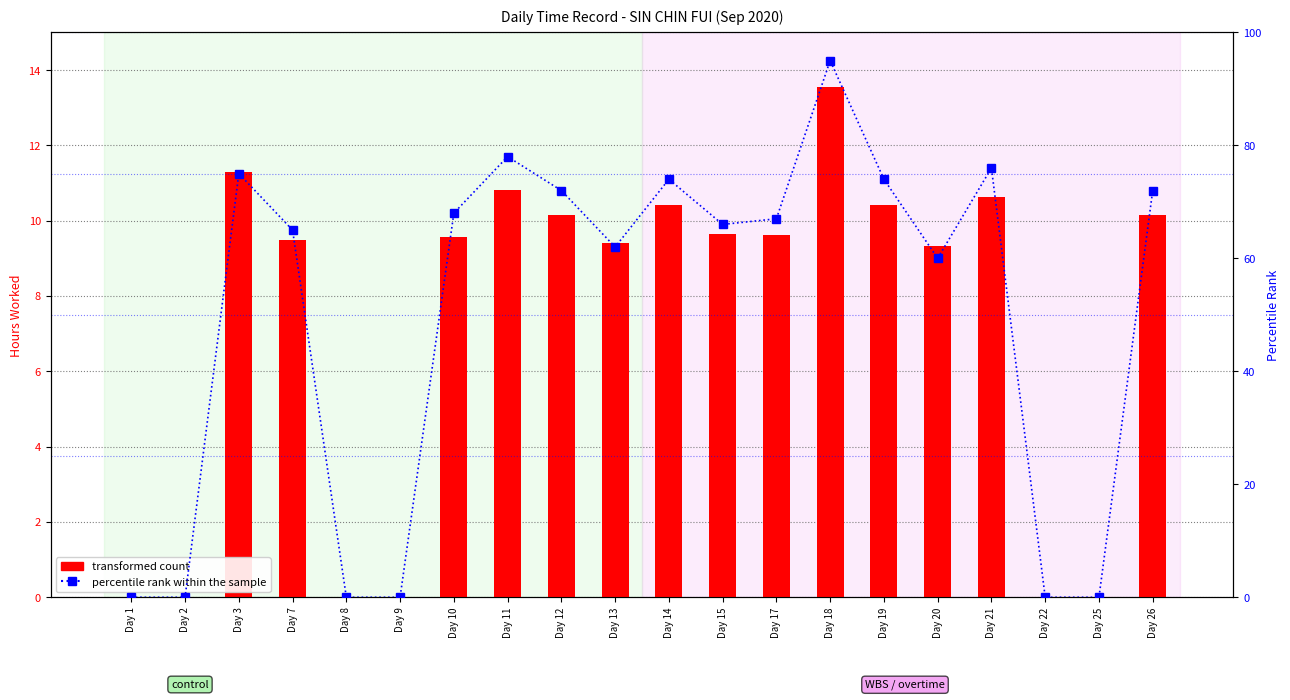

Between Day 13 and Day 12, which is larger?

Day 12